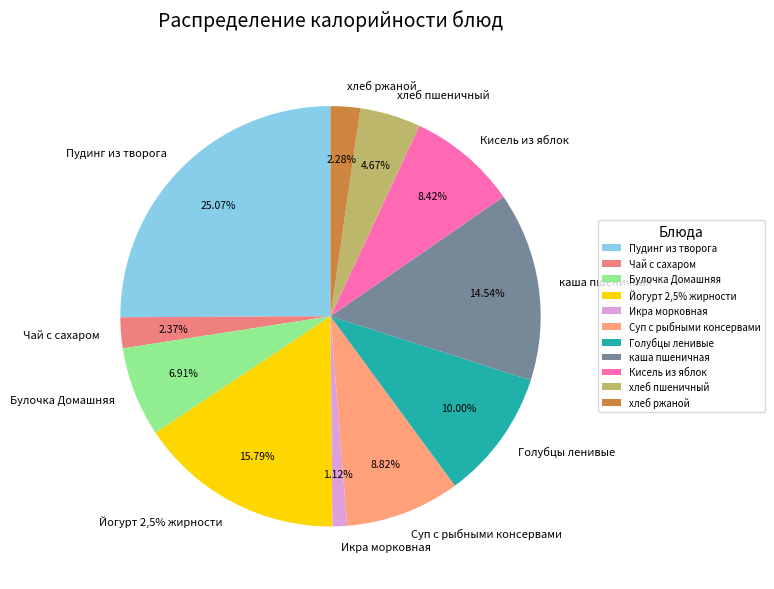

What percentage do Суп с рыбными консервами and Булочка Домашняя together represent?

15.7%